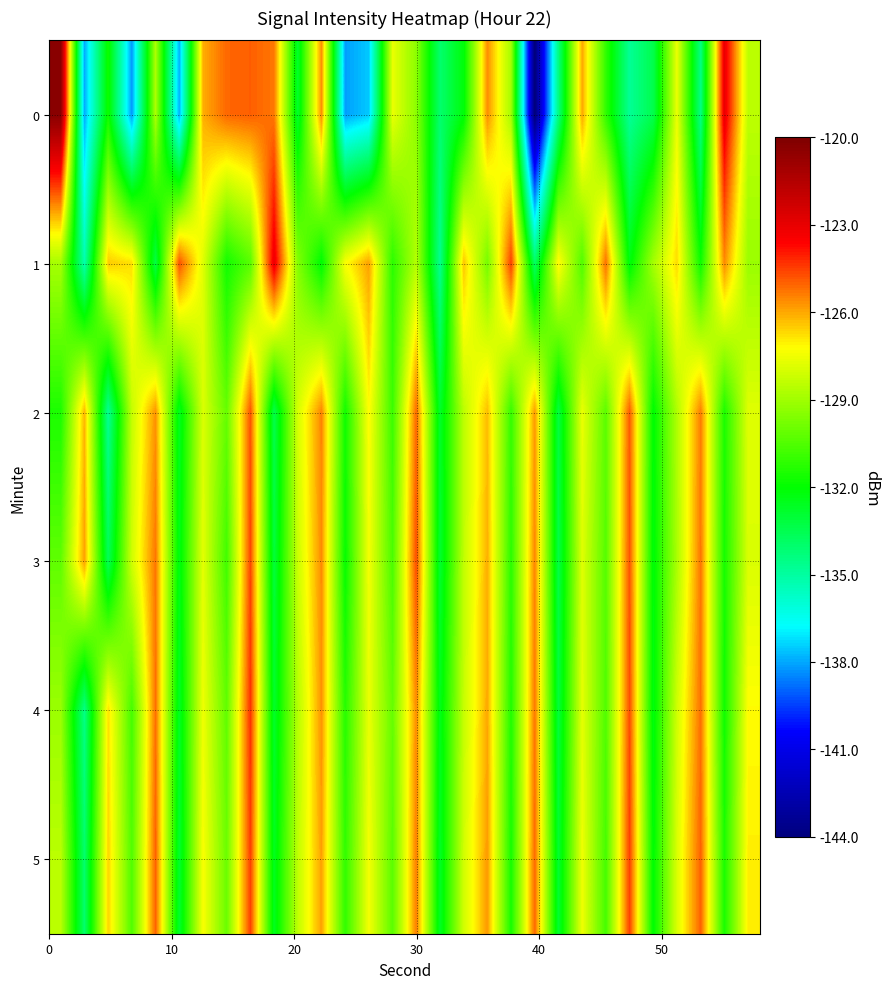

How many categories are shown in the chart?

30